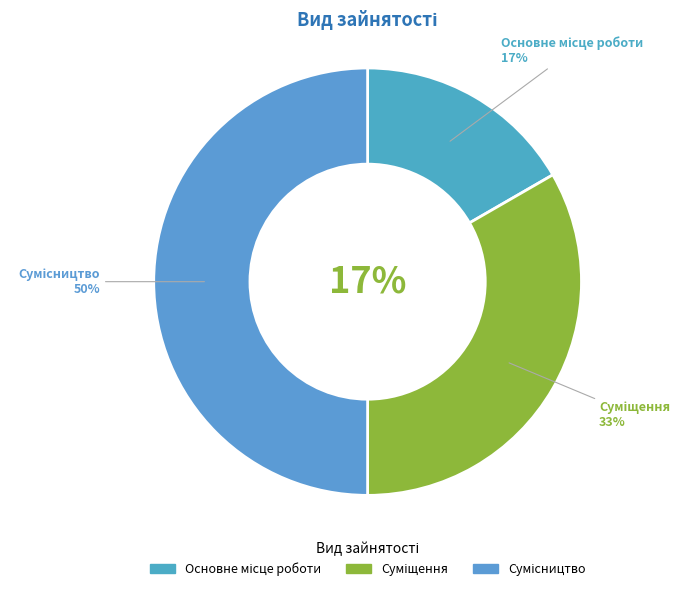

Is the sum of Основне місце роботи and Сумісництво greater than half?

Yes